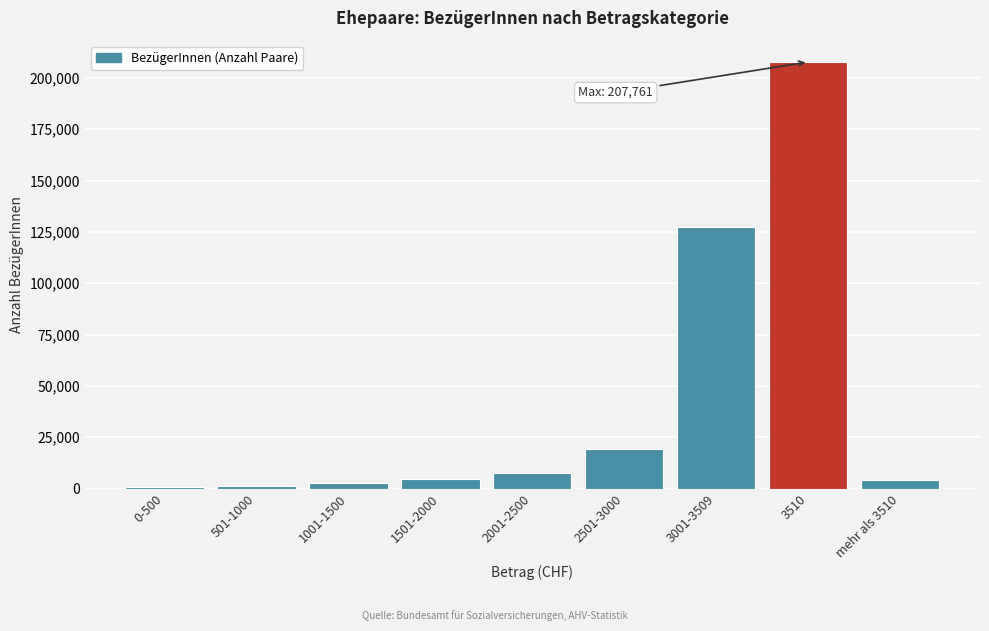

What is the maximum value shown in the chart?

207761